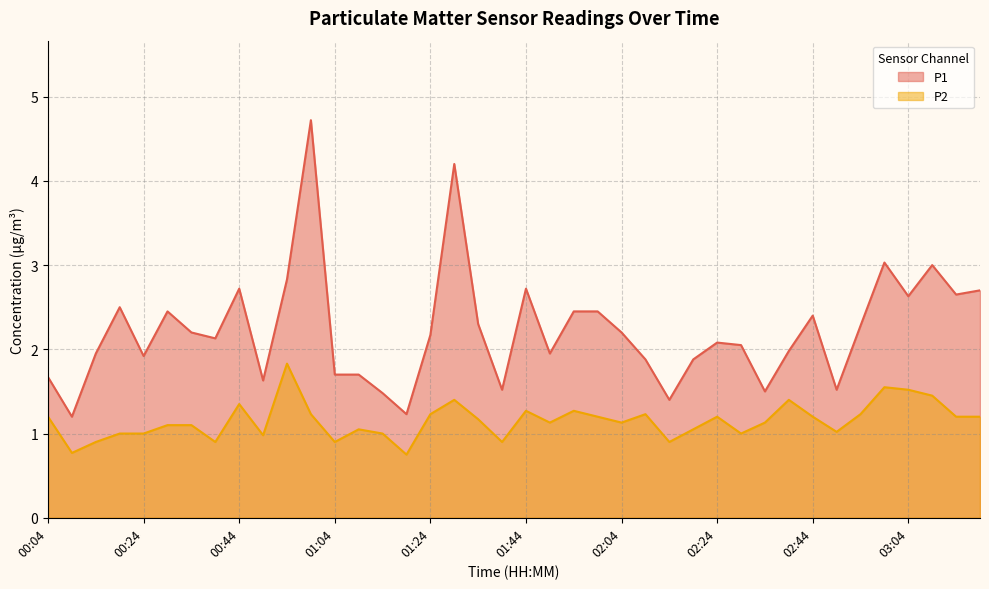

At which category does P1 reach its first local valley?

00:09